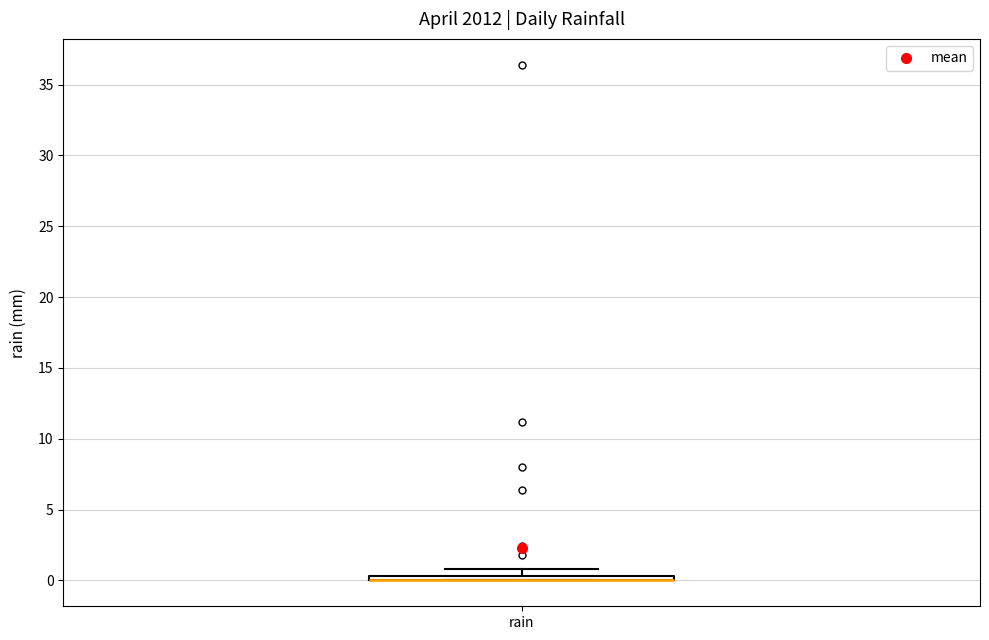

Where is the upper edge of the box for rain on the y-axis? The values are not printed on the chart, so give them approximately, as read against the axis.

0.5